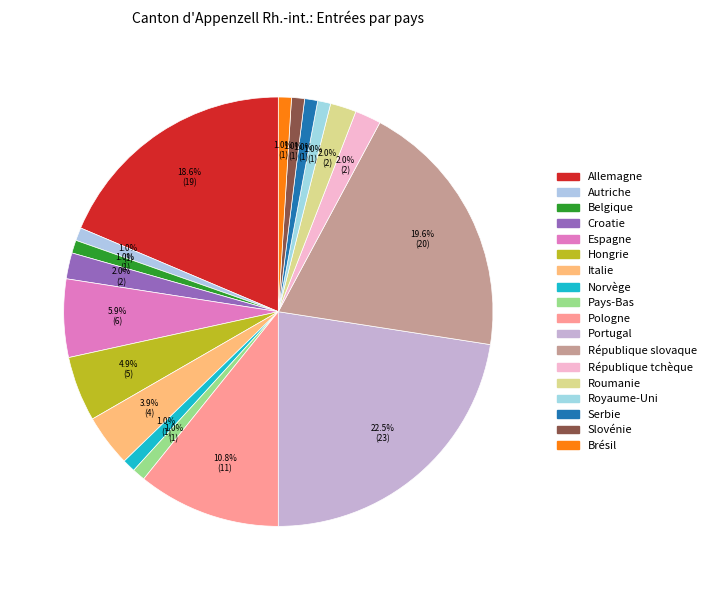

Which category has the smallest portion of the pie?

Autriche